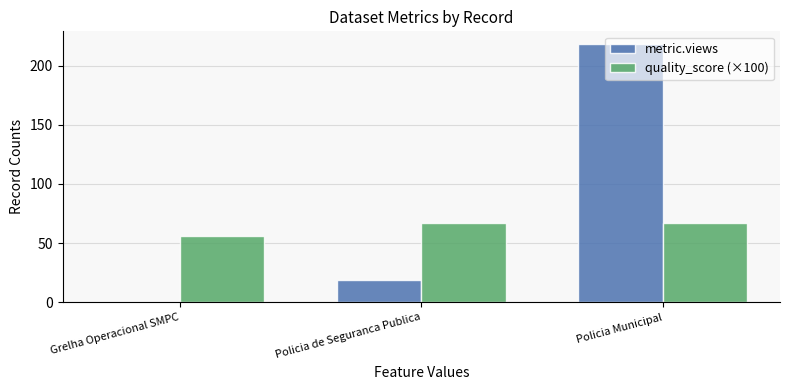

What is the sum of the quality_score (×100) values at Policia Municipal and Policia de Seguranca Publica?

134.0